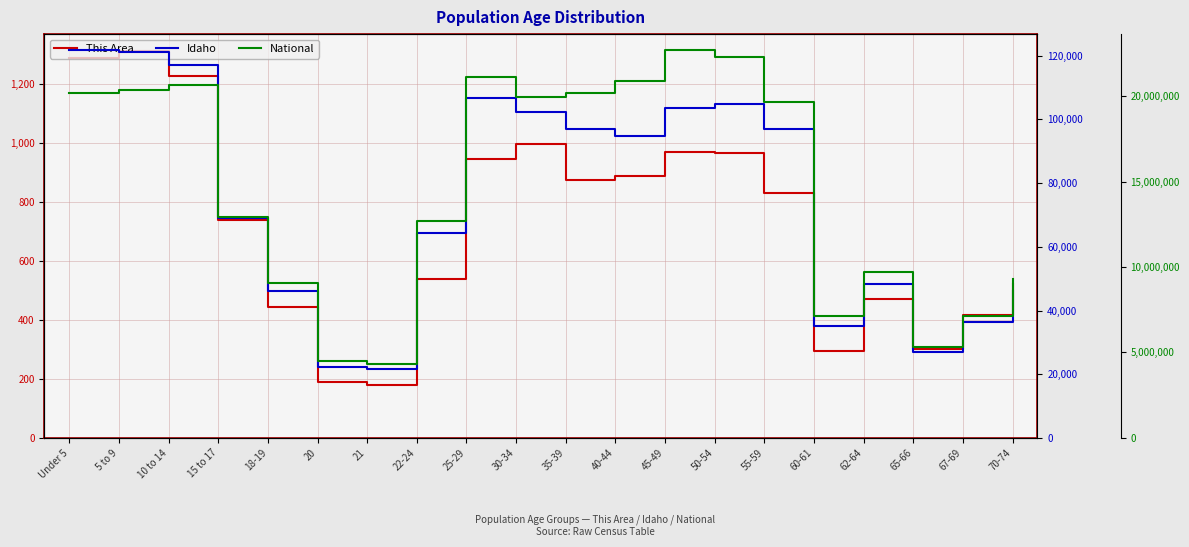

The This Area series shows 418 at 67-69. True or false?

True